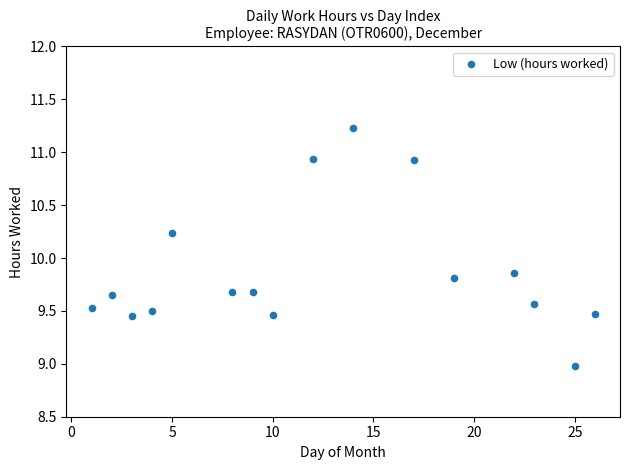

What is the range of X values (max minus min)?

25.0